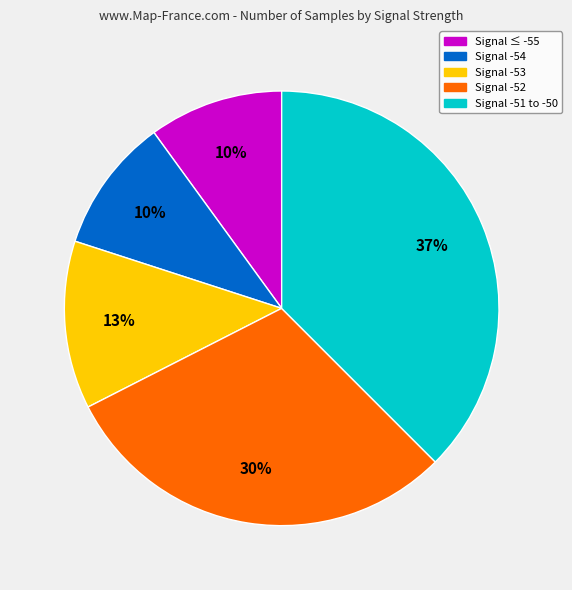

To the nearest percent, what is the average slice percentage?

20%